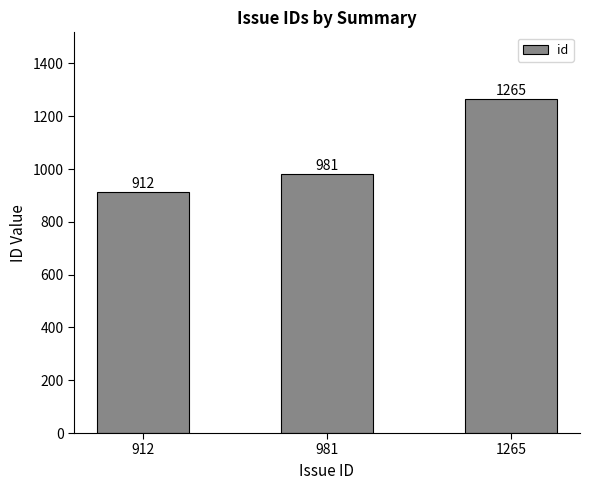

What is the value of the 2nd bar from the left?

981